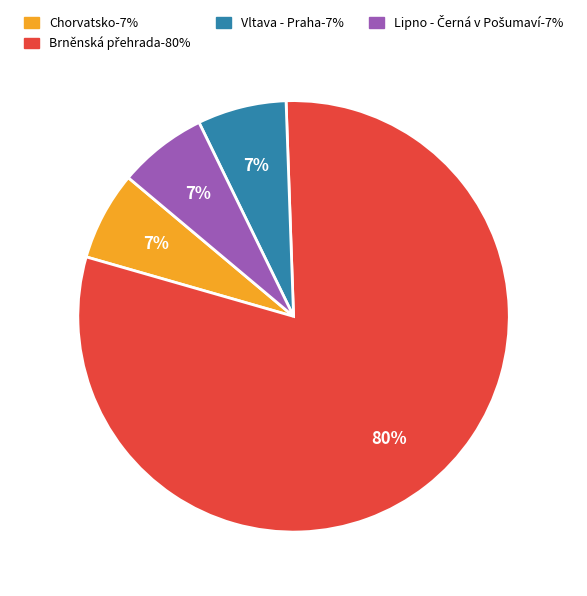

To the nearest percent, what is the average slice percentage?

25%